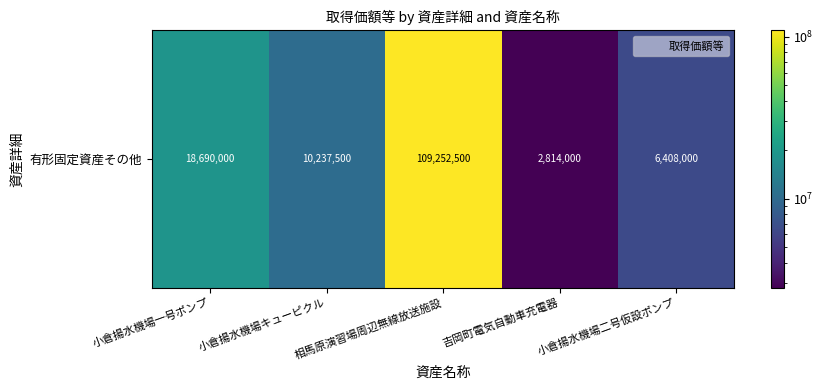

What is the greatest value displayed?

109252500